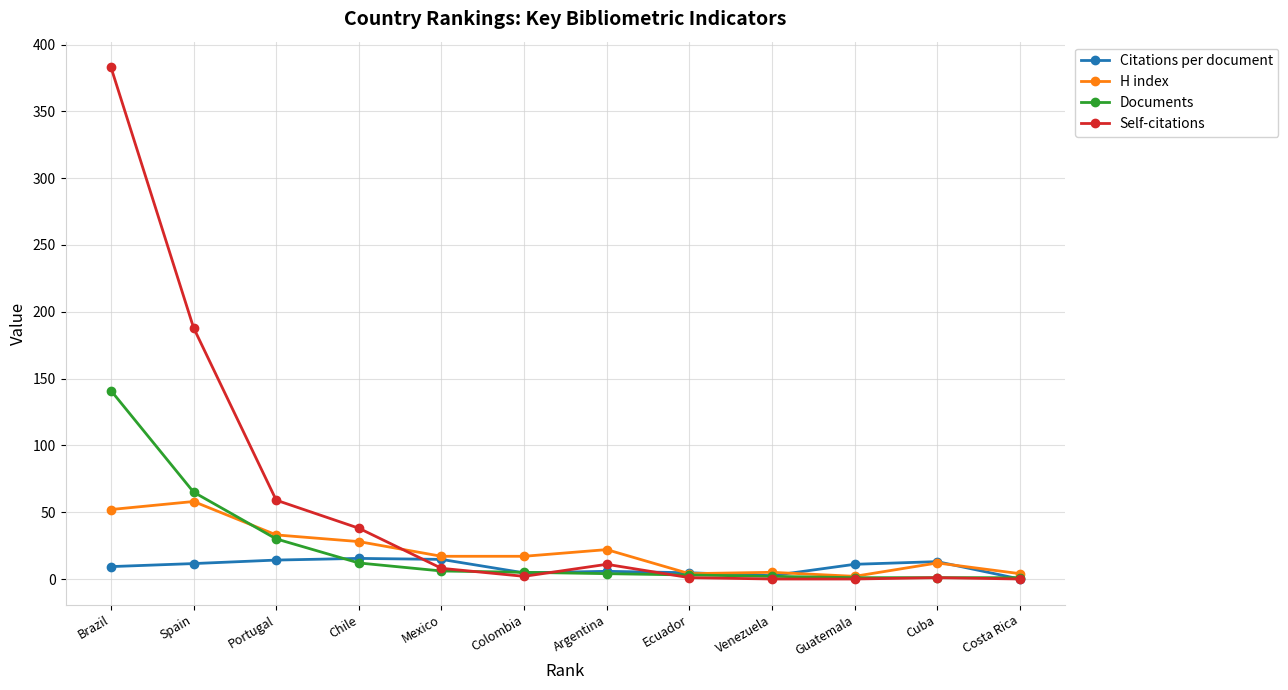

True or false: H index and Citations per document intersect in this chart.

True